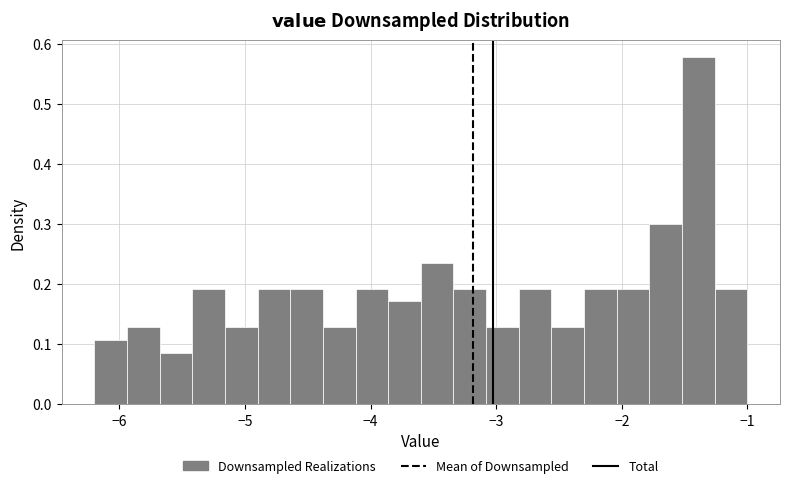

Read against the x-axis, roughly where is the centre of the tallest bar?

-1.4